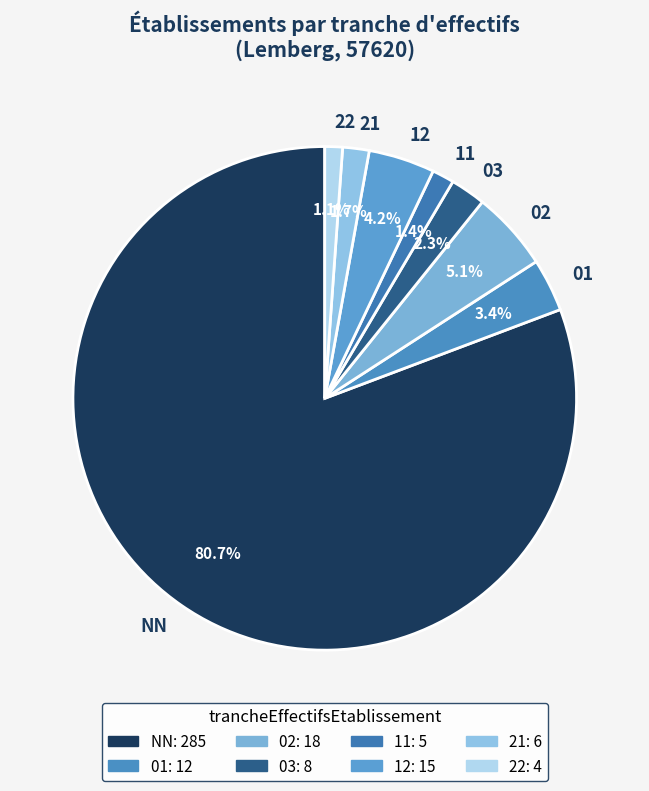

What percentage is the 22 slice, to the nearest percent?

1%